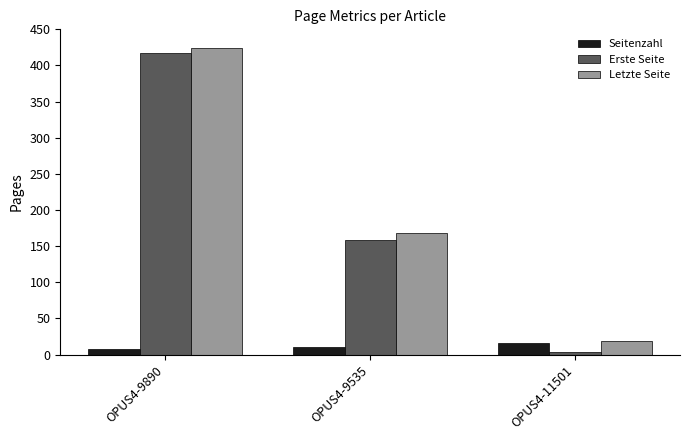

What are all the series names shown in the legend?

Seitenzahl, Erste Seite, Letzte Seite